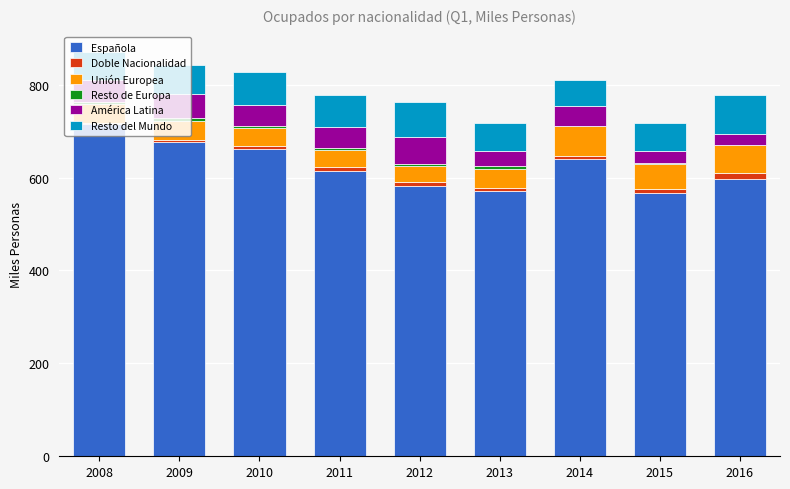

Are the bars grouped side by side (vs. stacked)?

No